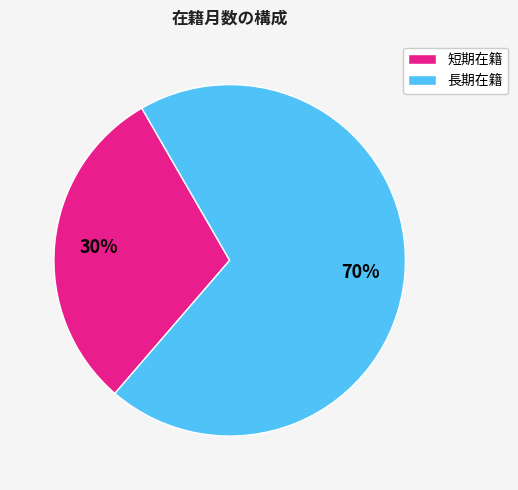

Do 長期在籍 and 短期在籍 together represent more than half of the pie?

Yes